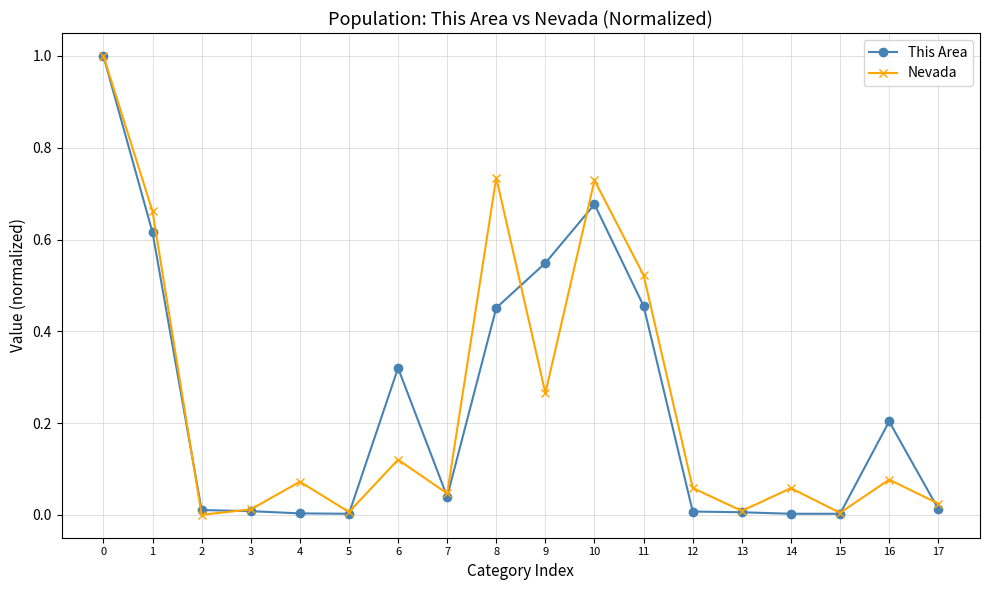

Which series changed the most between 0 and 2?

Nevada